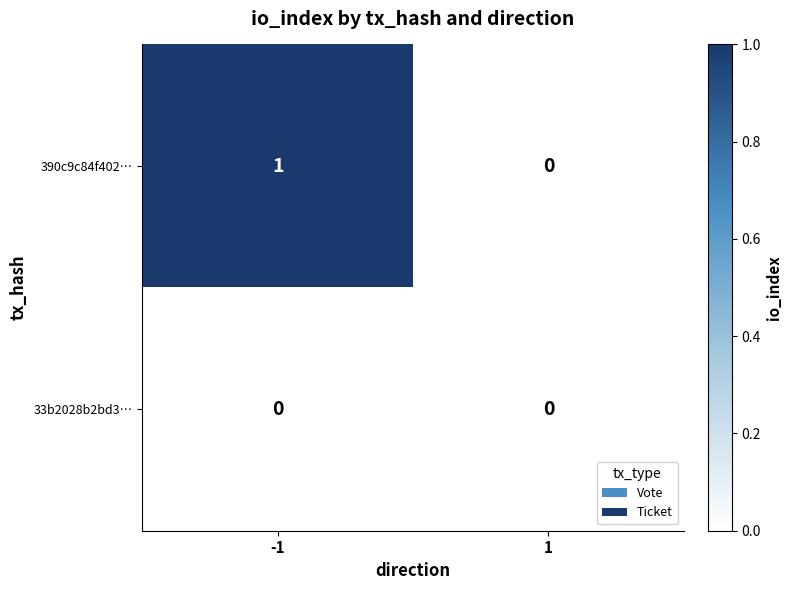

Rank the series by their average value, from highest to lowest.

390c9c84f402…, 33b2028b2bd3…